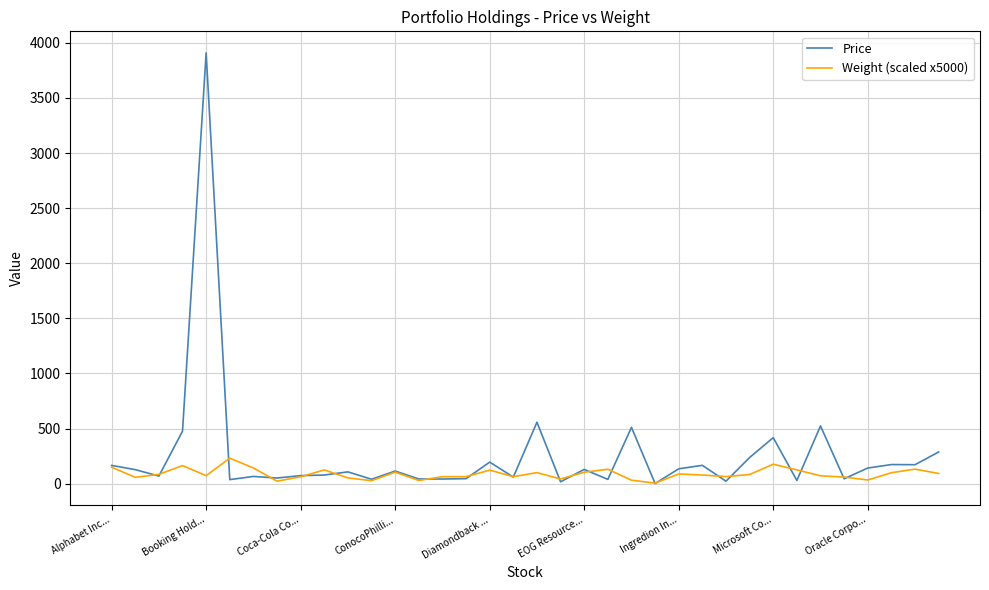

What is the greatest value displayed?

3909.2